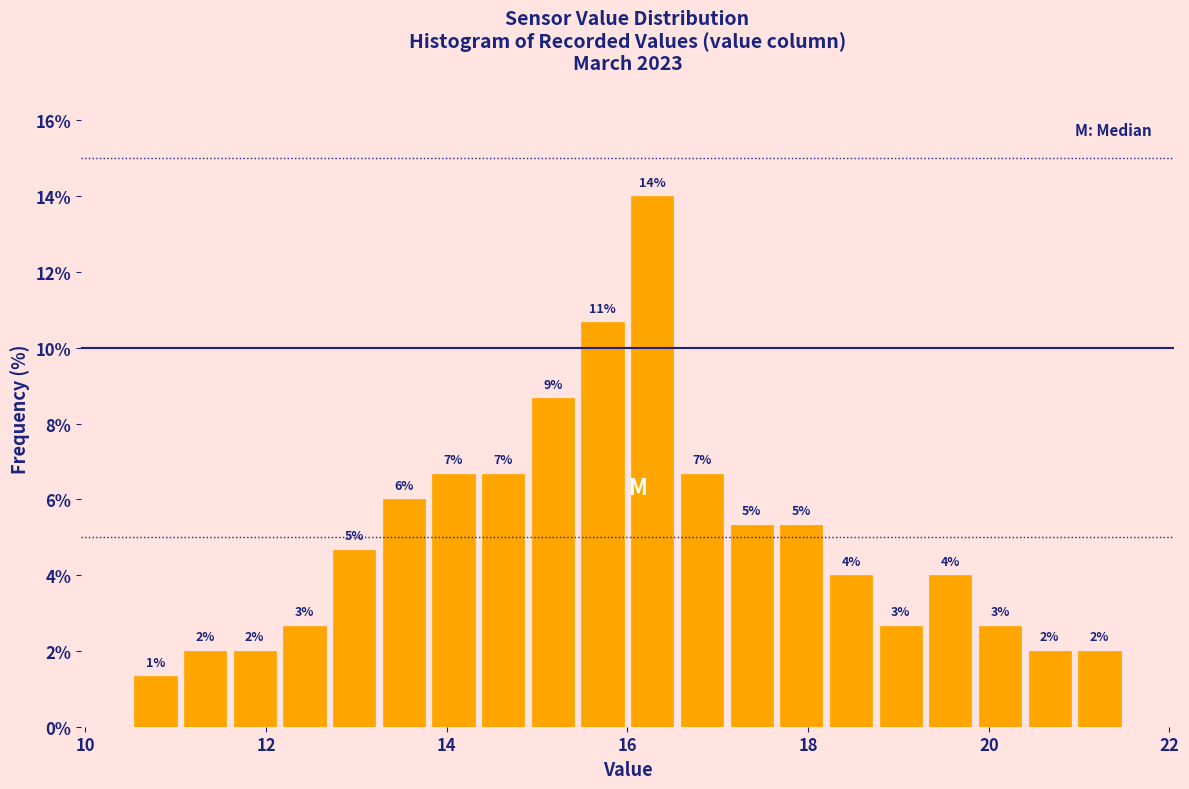

Read against the x-axis, roughly where is the centre of the tallest bar?

16.2